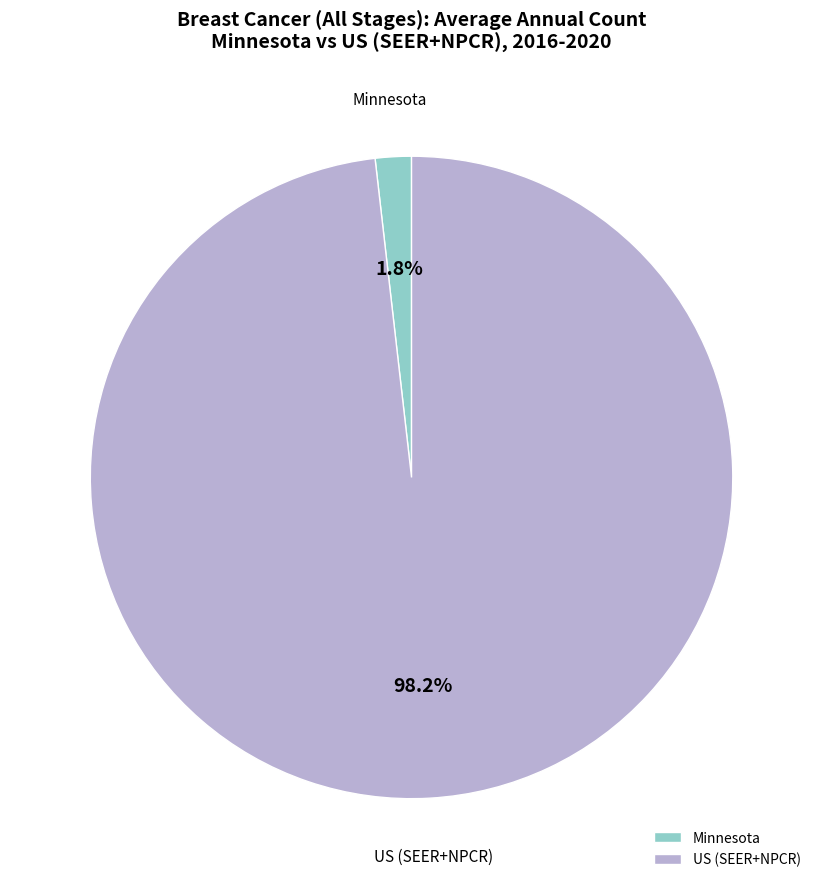

How many slices are in this pie chart?

2